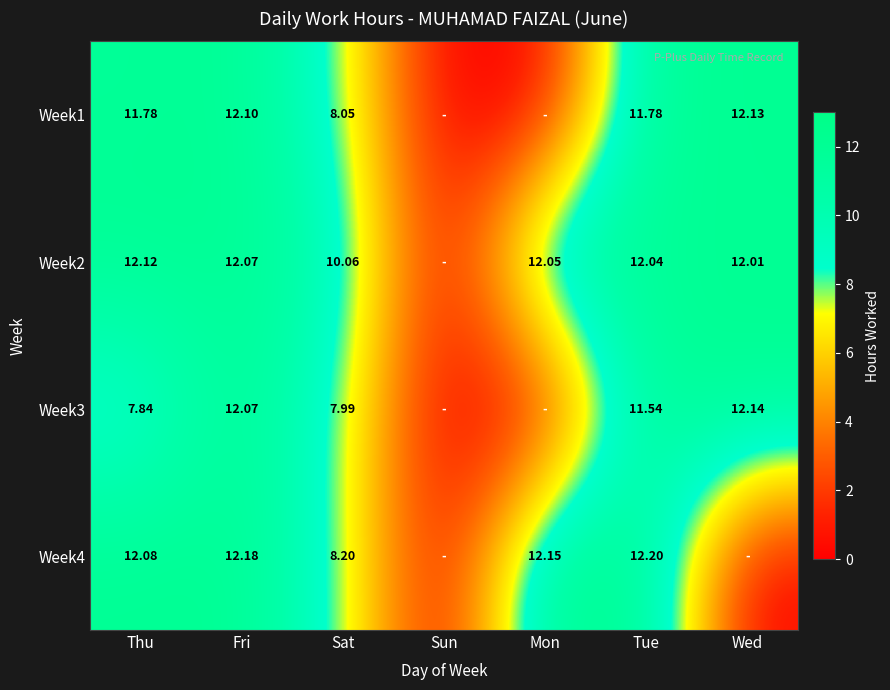

Is the value of Week4 at Sat greater than the value of Week2 at Wed?

No